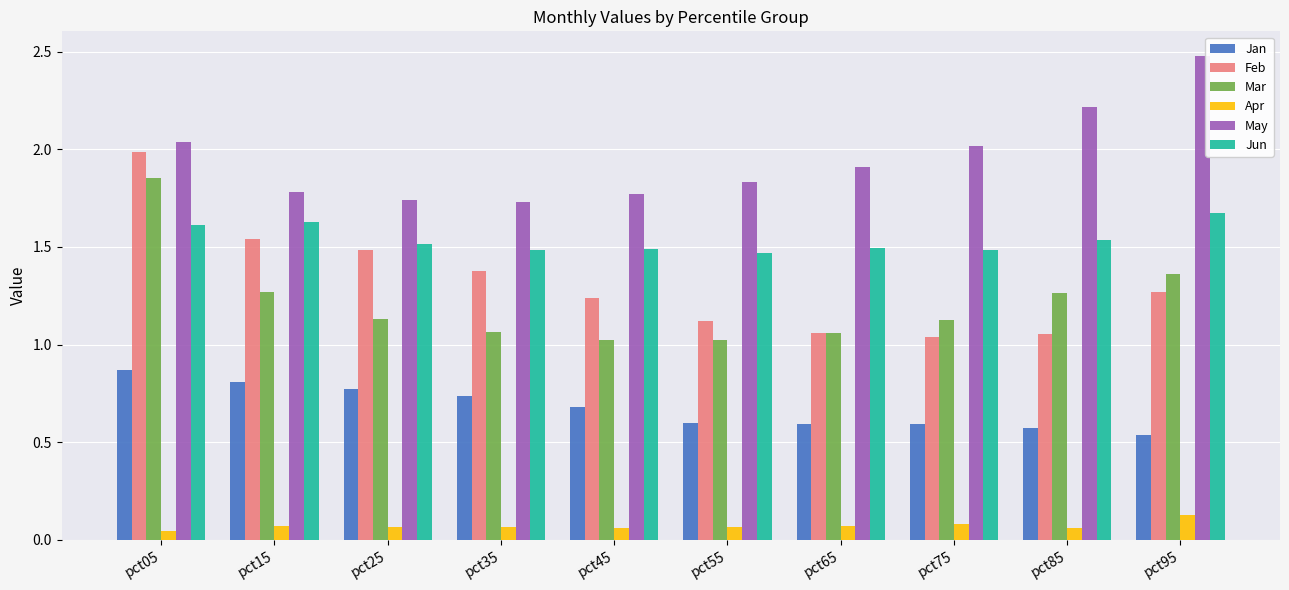

At which category does the chart reach its peak across all series?

pct95